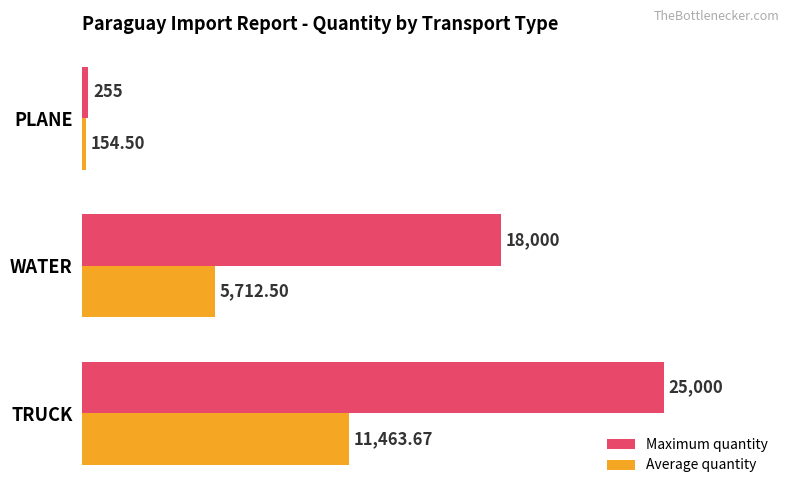

Which series has the widest spread of values?

Maximum quantity